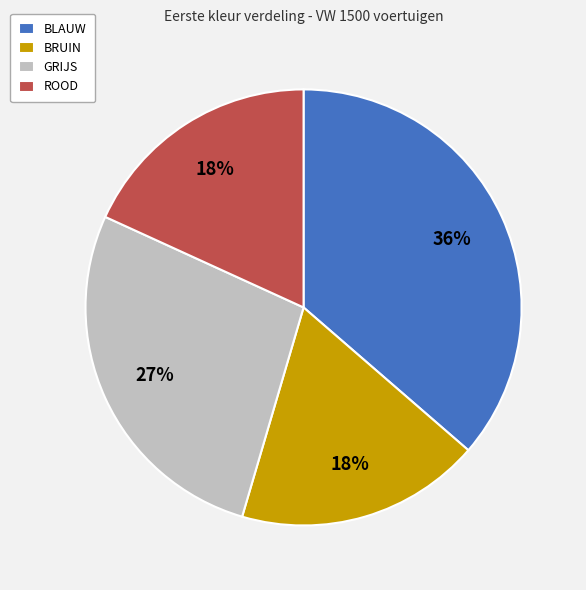

How many slices are in this pie chart?

4